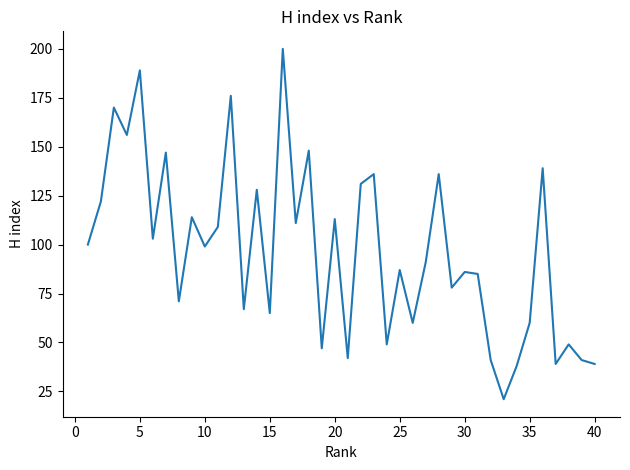

What is the greatest value displayed?

200